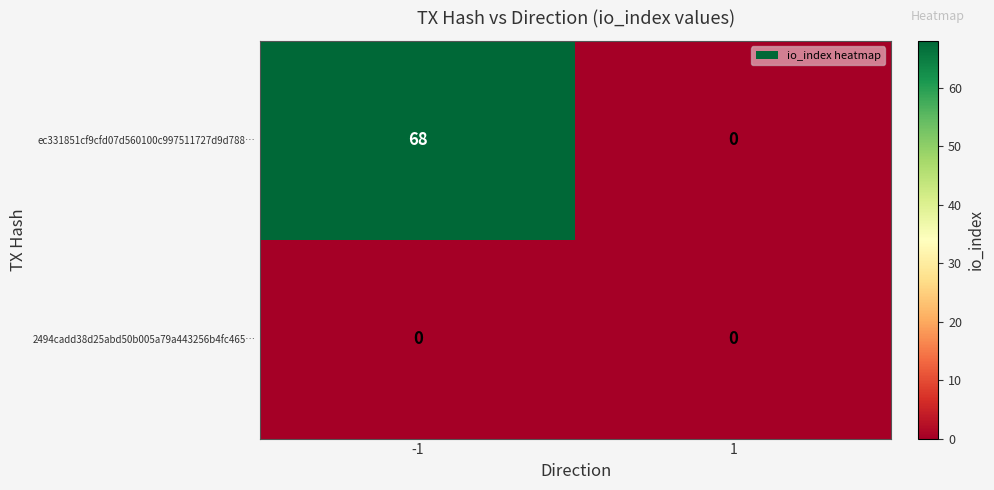

Reading right to left, transcribe all the data shown in this chart.

ec331851cf9cfd07d560100c997511727d9d788…: 1=0	-1=68
2494cadd38d25abd50b005a79a443256b4fc465…: 1=0	-1=0